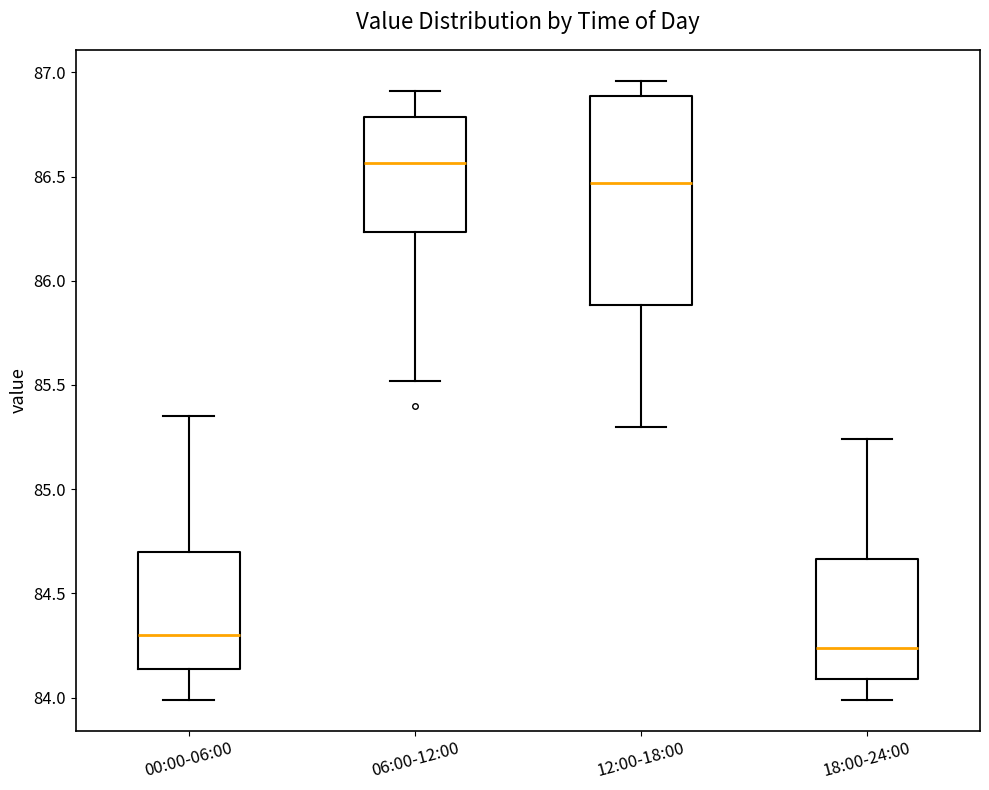

Comparing the boxes themselves (not the whiskers), which one is the tallest?

12:00-18:00